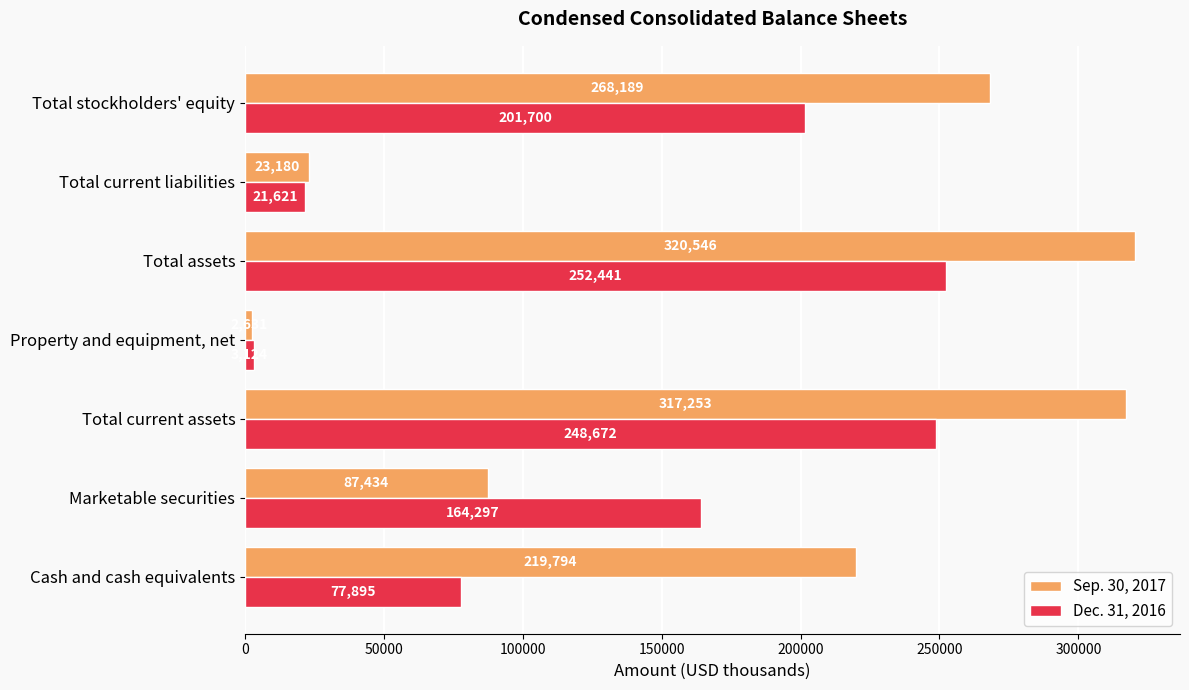

What is the difference between the second highest and minimum values in the Dec. 31, 2016 series?

245548